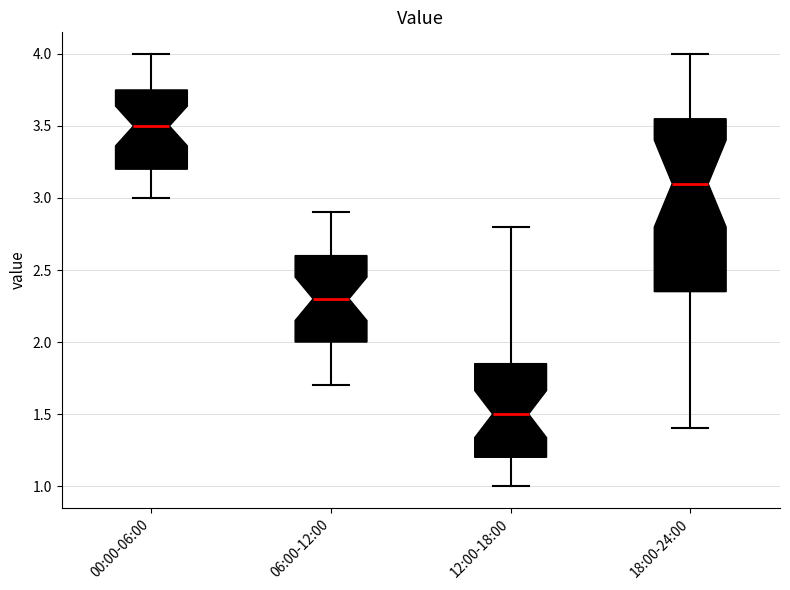

Reading left to right, read every box against the y-axis: the position of its median line, the range the box covers, and the ends of its whiskers. The values are not printed on the chart, so give them approximately, as read against the axis.

00:00-06:00: median 3.50, box 3.20 to 3.75, whiskers 3.00 to 4.00
06:00-12:00: median 2.30, box 2.00 to 2.60, whiskers 1.70 to 2.90
12:00-18:00: median 1.50, box 1.20 to 1.85, whiskers 1.00 to 2.80
18:00-24:00: median 3.10, box 2.35 to 3.55, whiskers 1.40 to 4.00